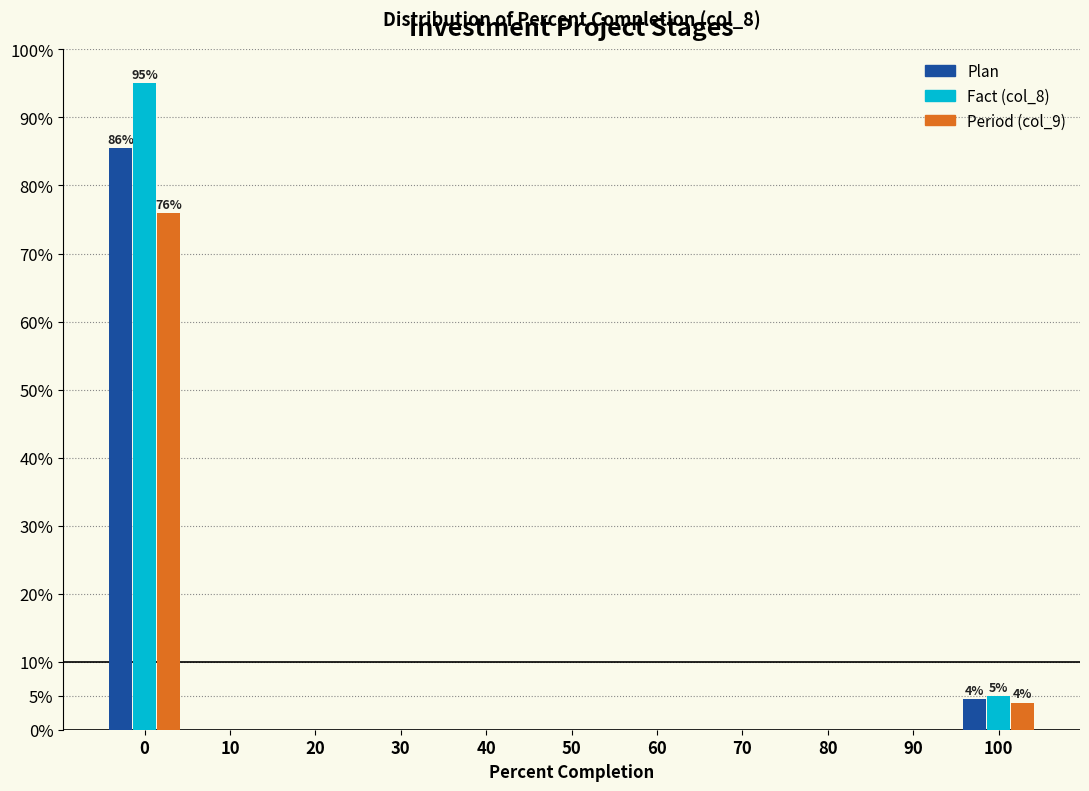

What is the maximum value for Fact (col_8)?

95.0